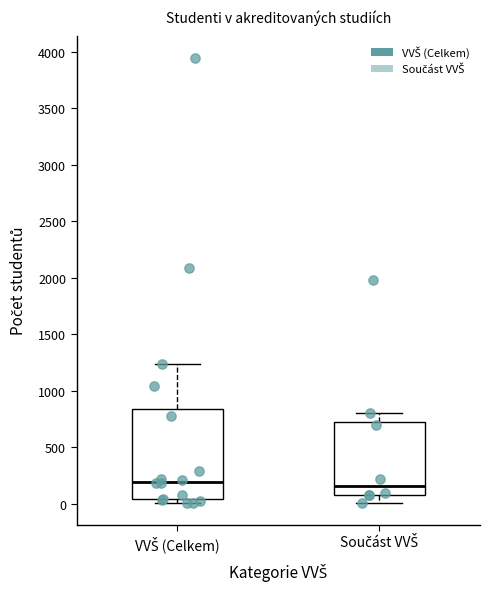

Where is the lower edge of the box for VVŠ (Celkem) on the y-axis? The values are not printed on the chart, so give them approximately, as read against the axis.

50